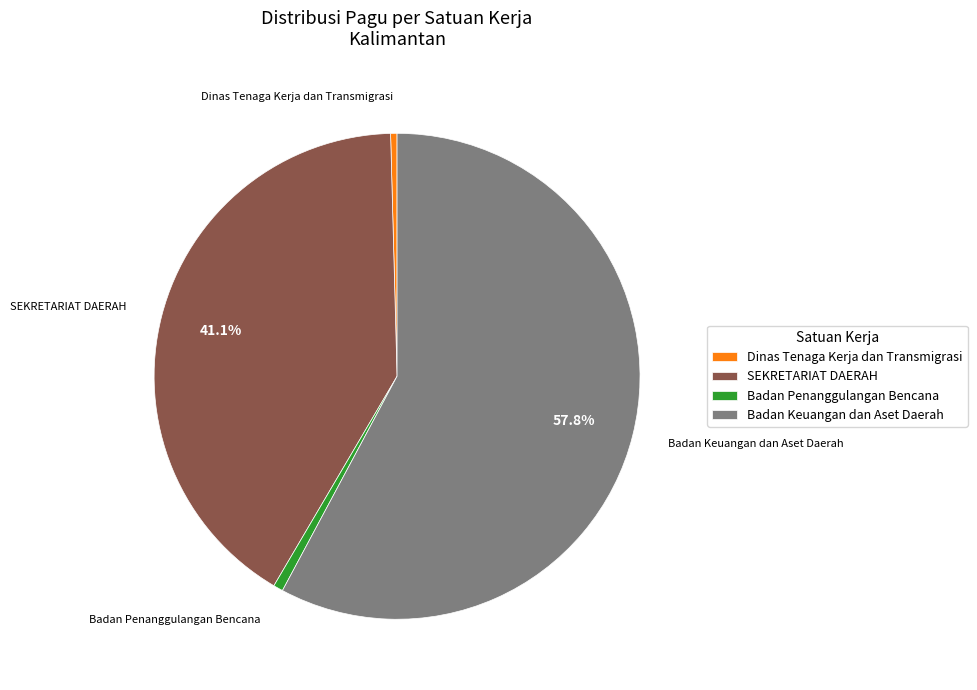

Which has a higher value, Badan Keuangan dan Aset Daerah or SEKRETARIAT DAERAH?

Badan Keuangan dan Aset Daerah